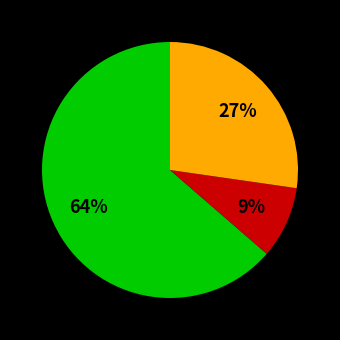

Does any single category account for the majority?

Yes